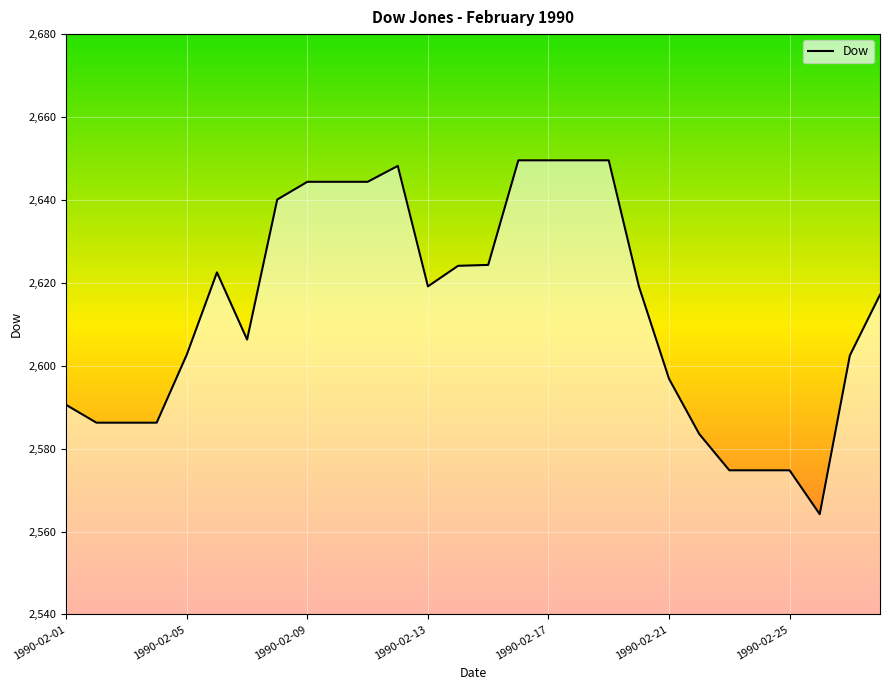

How many lines are shown in the chart?

1